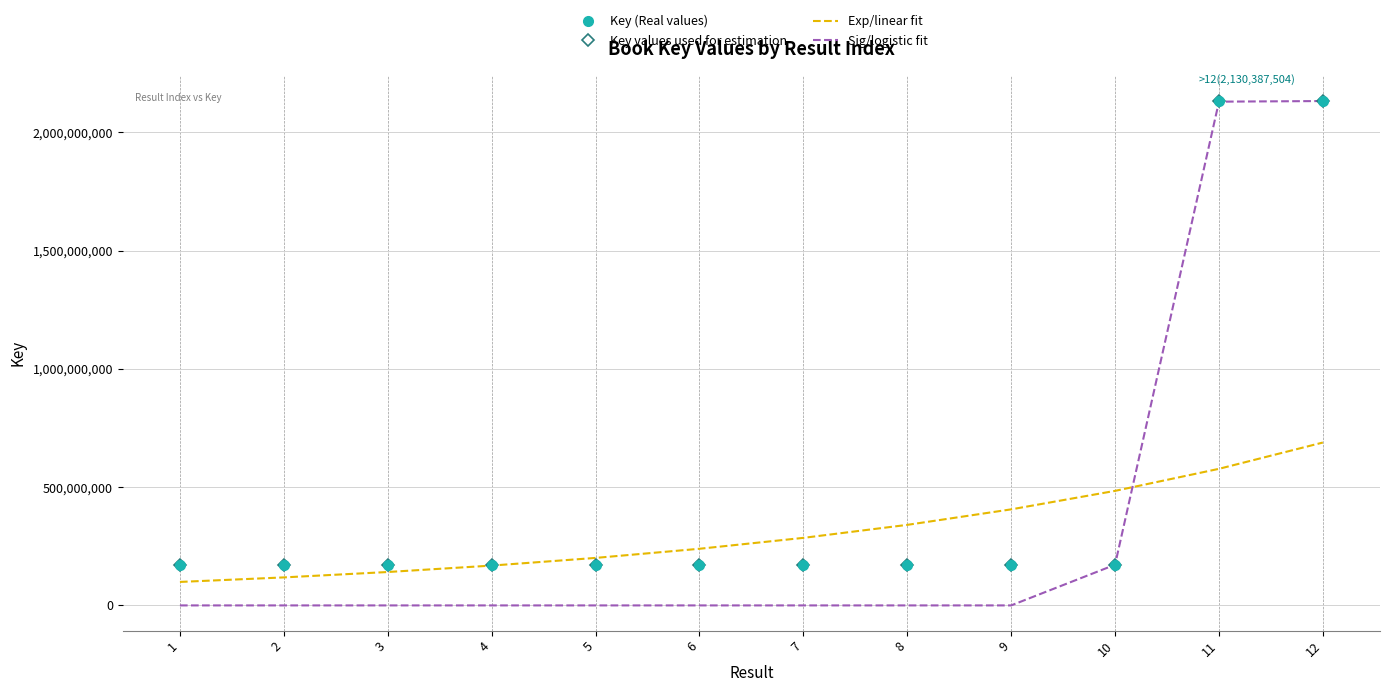

Reading right to left, transcribe all the data shown in this chart.

Key (Real values): 2130387504.0	2130394818.0	171824943.0	171825772.0	171825314.0	171825674.0	171825559.0	171825100.0	171825720.0	171825602.0	171825061.0	171825172.0
Key values used for estimation: 2130387504.0	2130394818.0	171824943.0	171825772.0	171825314.0	171825674.0	171825559.0	171825100.0	171825720.0	171825602.0	171825061.0	171825172.0
Exp/linear fit: 688404604.4	577276894.1	484088296.8	405942939.1	340412422.5	285460359.7	239379093.0	200736628.5	168332135.9	141158632.5	118371690.8	99263197.2
Sig/logistic fit: 2131709164.8	2129069565.2	171869349.1	20327.1	2.2	0.0	0.0	0.0	0.0	0.0	0.0	0.0